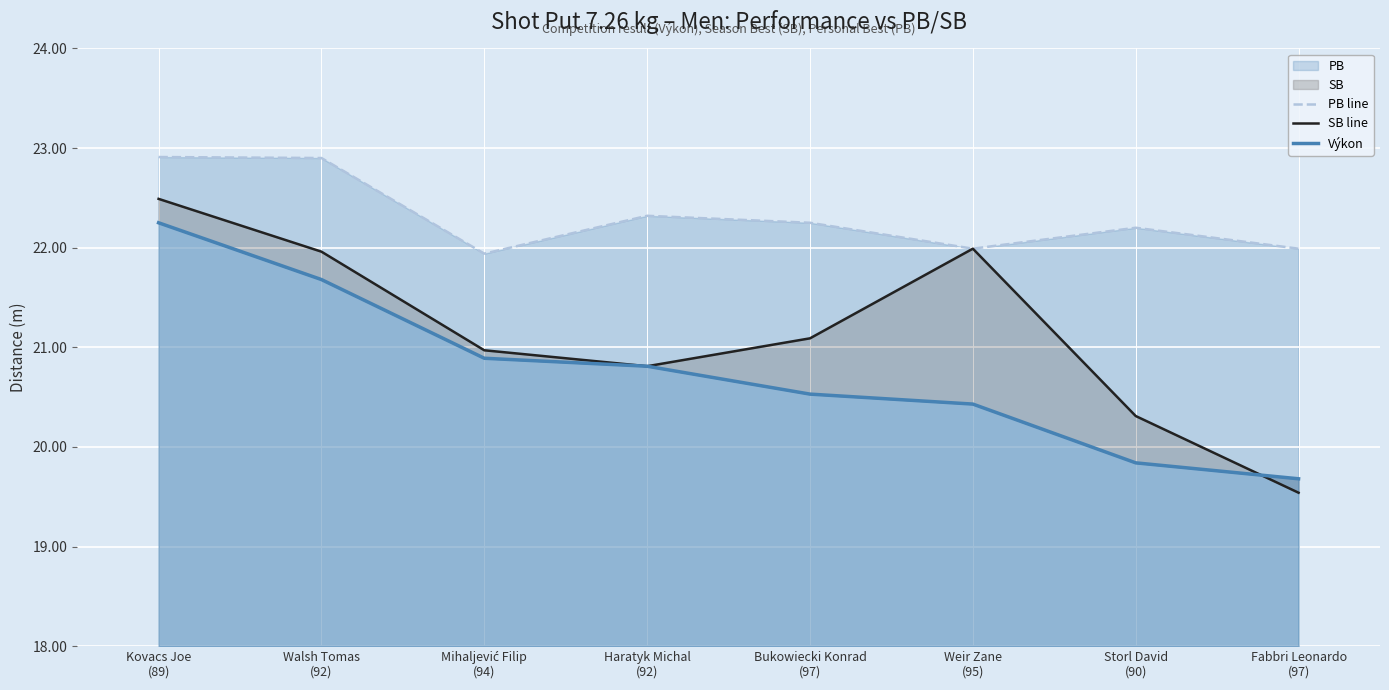

Which series has the widest spread of values?

SB line